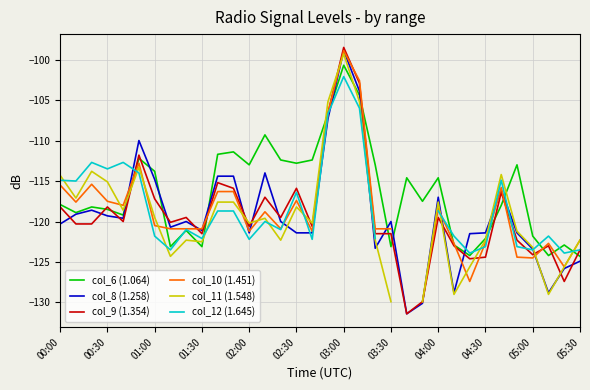

The value of col_6 (1.064) at 19 is -104.4. True or false?

True